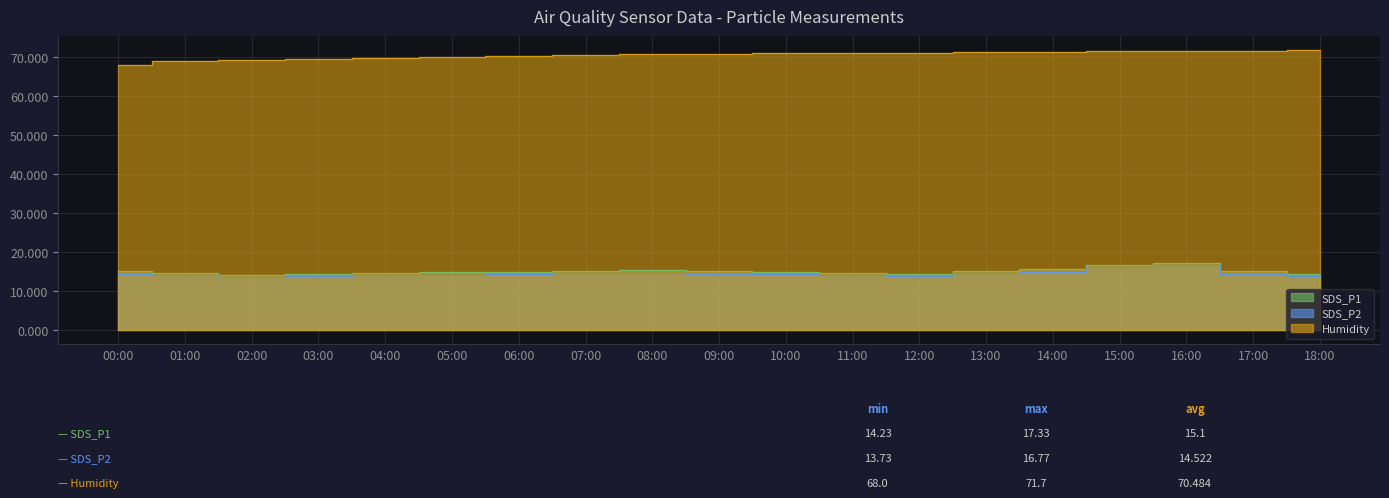

What is the value of the Humidity point at the 5th from the left?

69.7